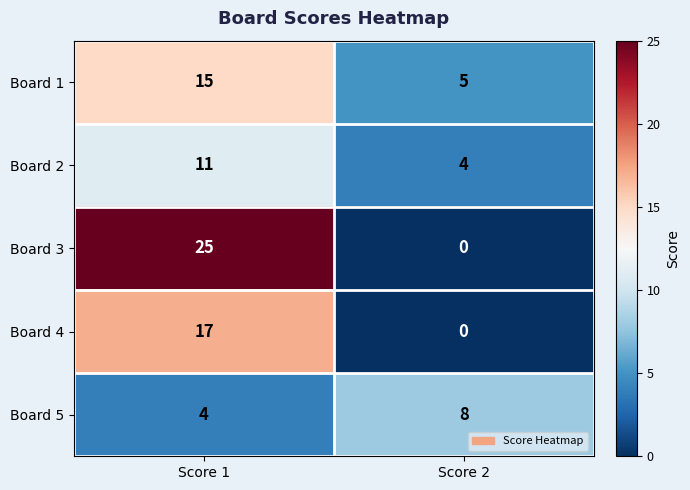

Which series has the largest range (max minus min)?

Board 3